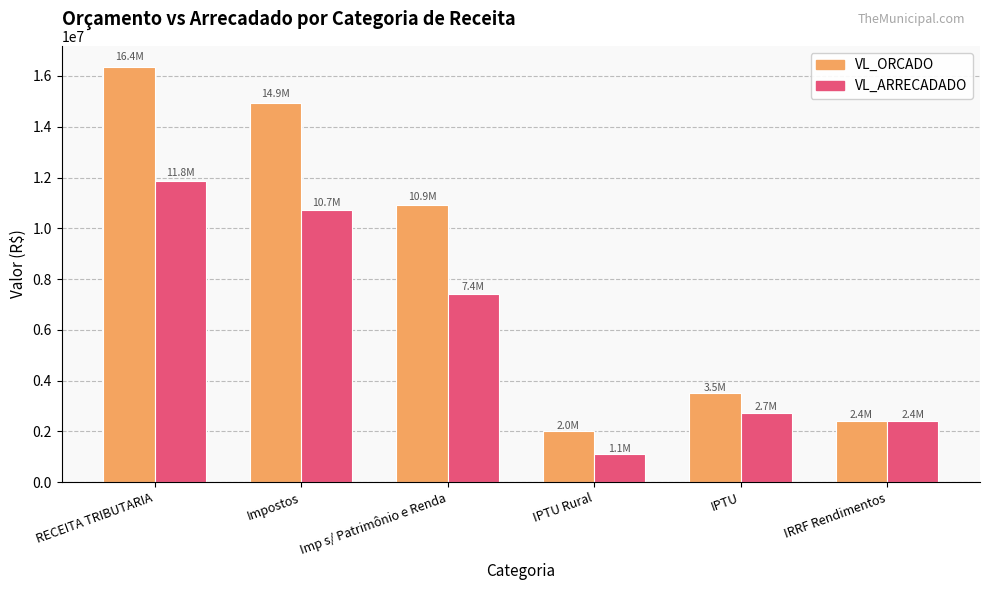

What is the value of the VL_ARRECADADO bar at the 3rd from the left?

7407853.3